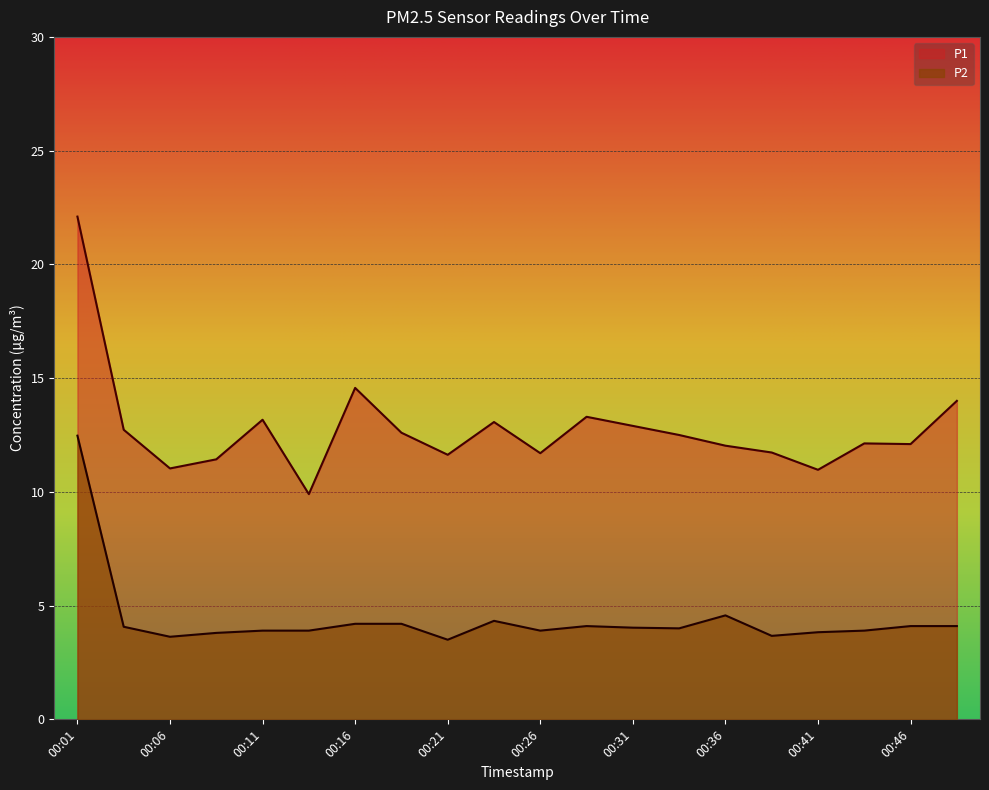

What is the minimum value shown in the chart?

3.5